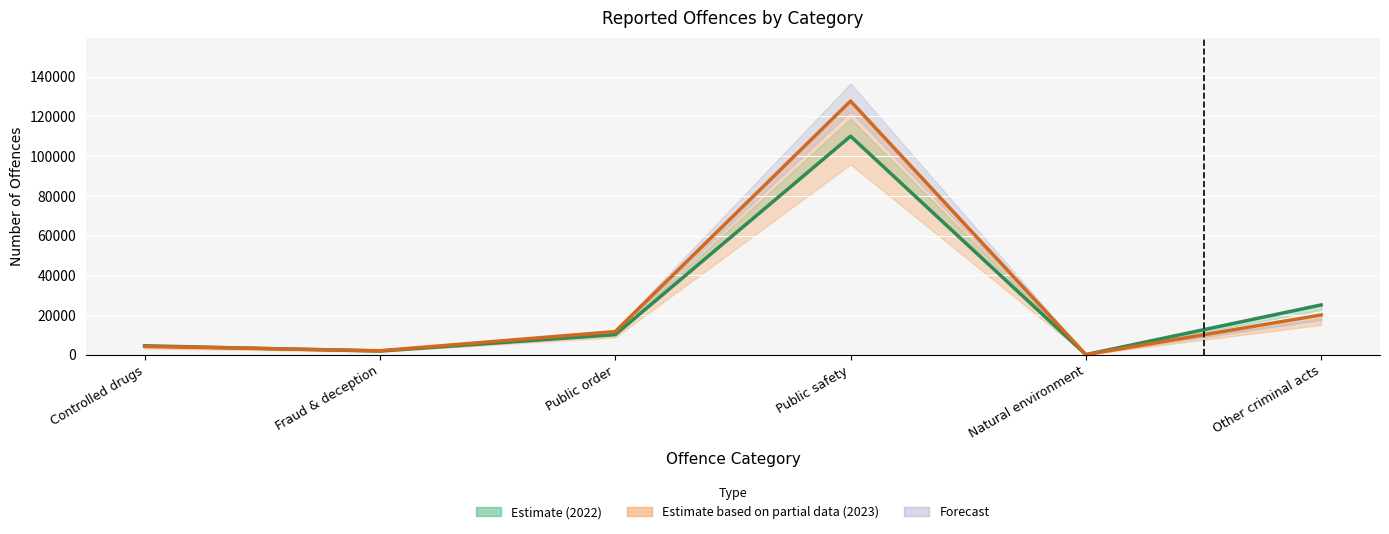

Where does the 2023 series first go above 11647?

Public safety